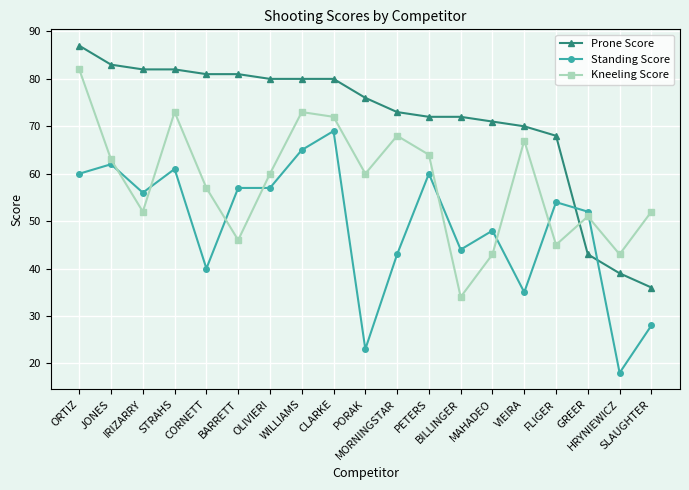

What is the average value of the Standing Score series?

49